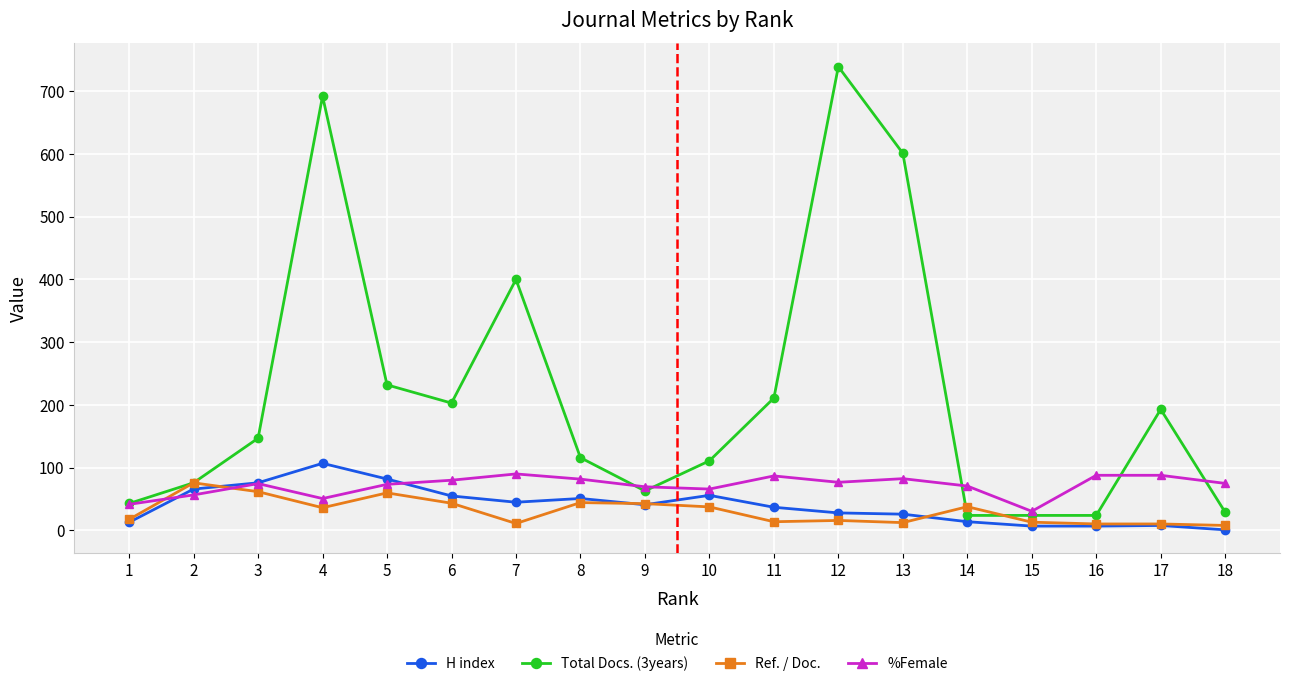

At 11, list the series in order from smallest to largest.

Ref. / Doc., H index, %Female, Total Docs. (3years)